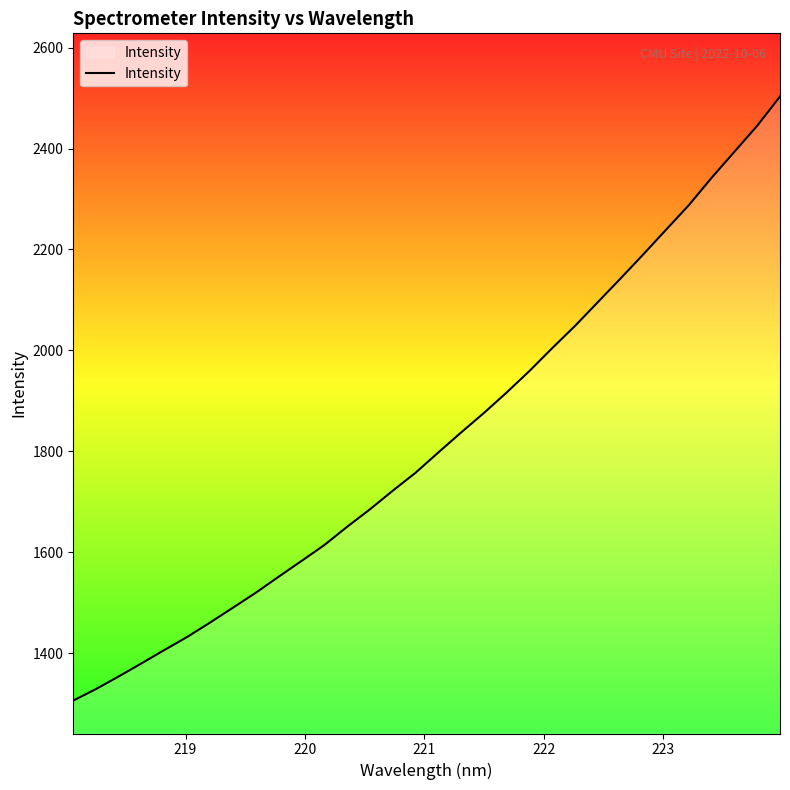

Does the chart display data point markers on the line(s)?

No